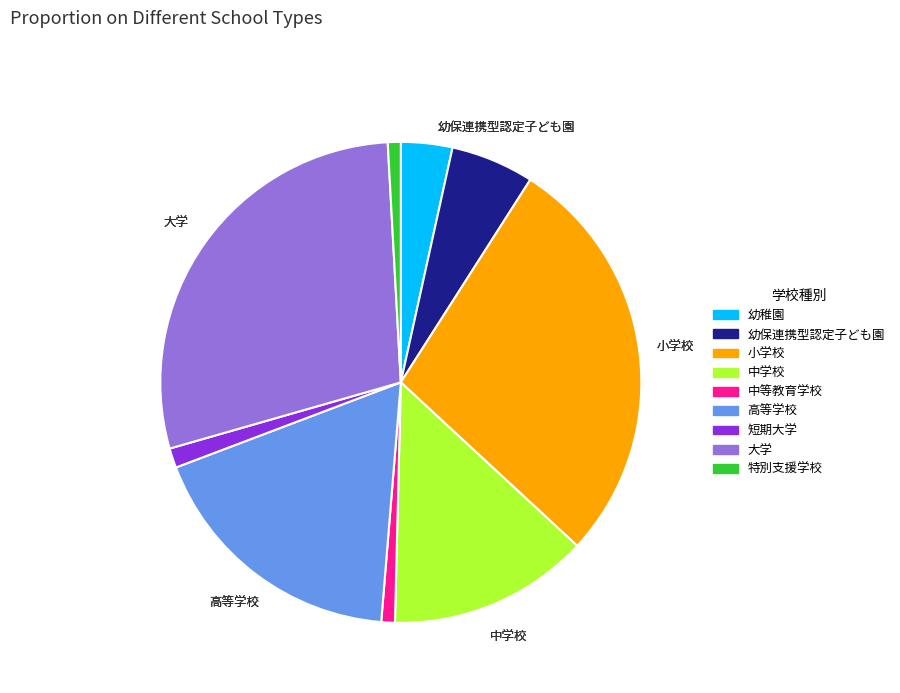

Approximately how many times larger is the value at 大学 compared to 高等学校?

1.6